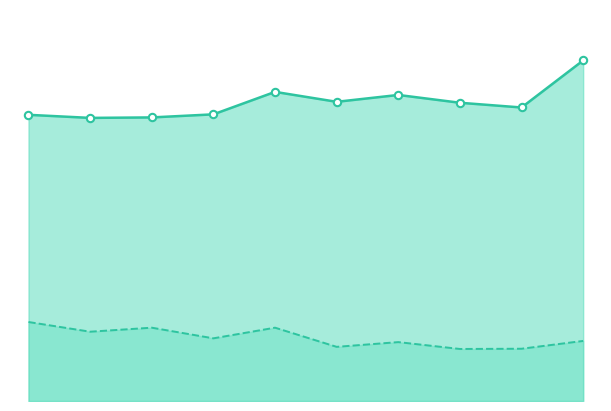

Which series contains the lowest Y value?

Nemoci dýchací soustavy